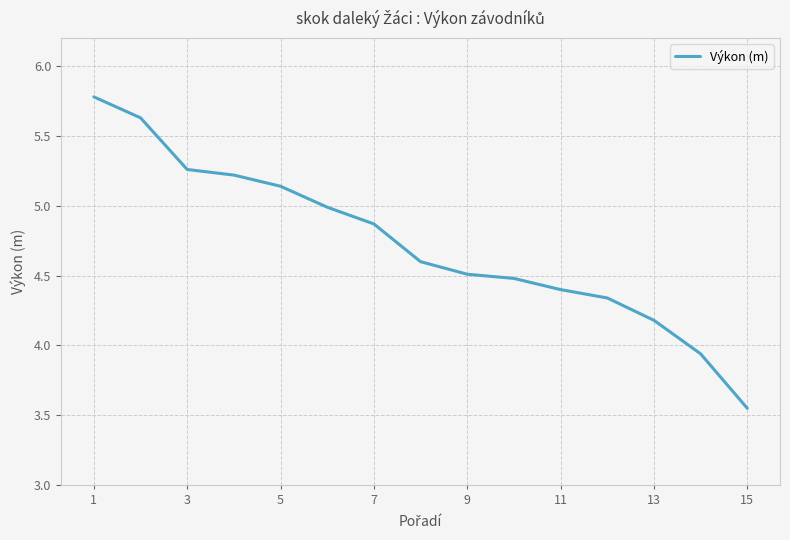

What is the greatest value displayed?

5.8